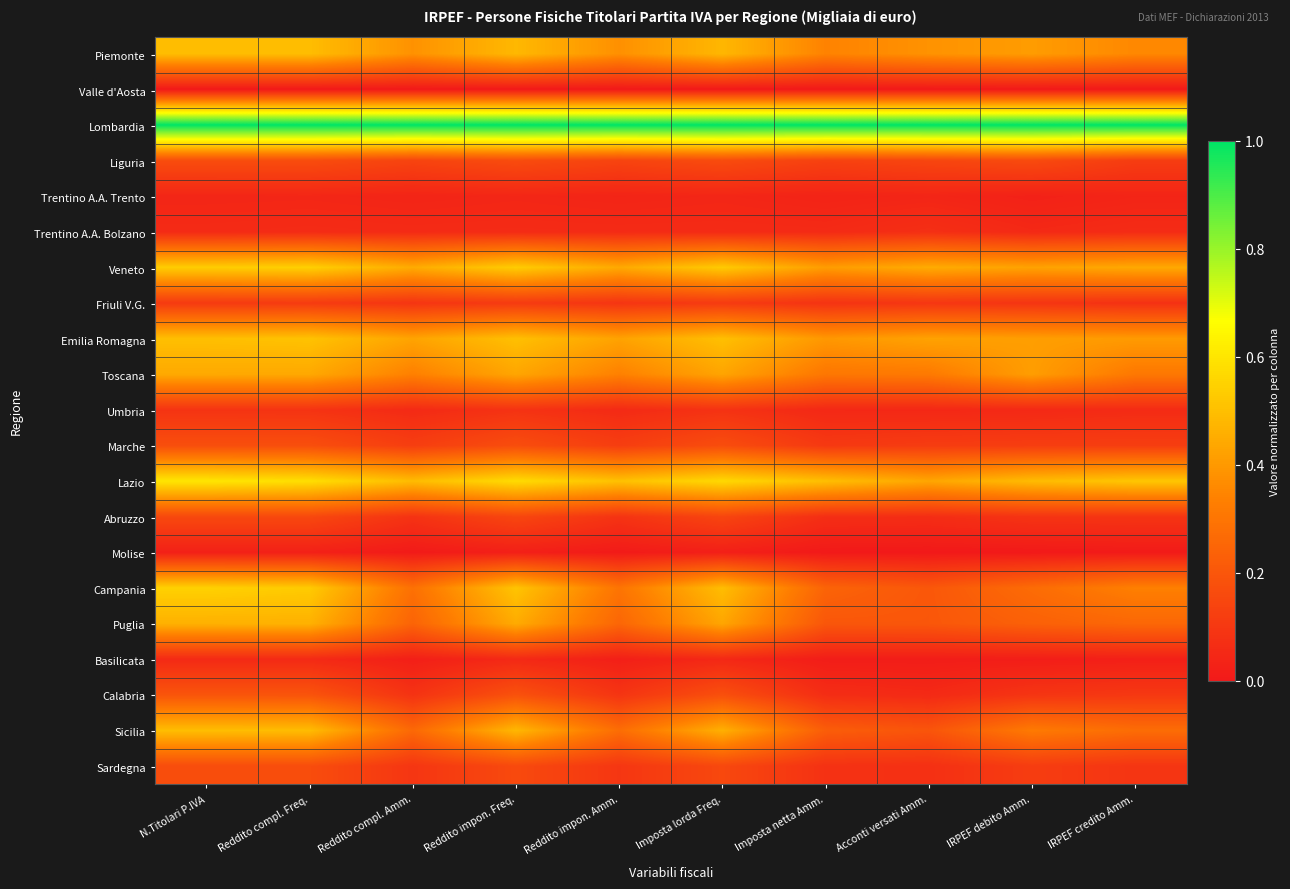

Which series has the largest total across all categories?

Lombardia